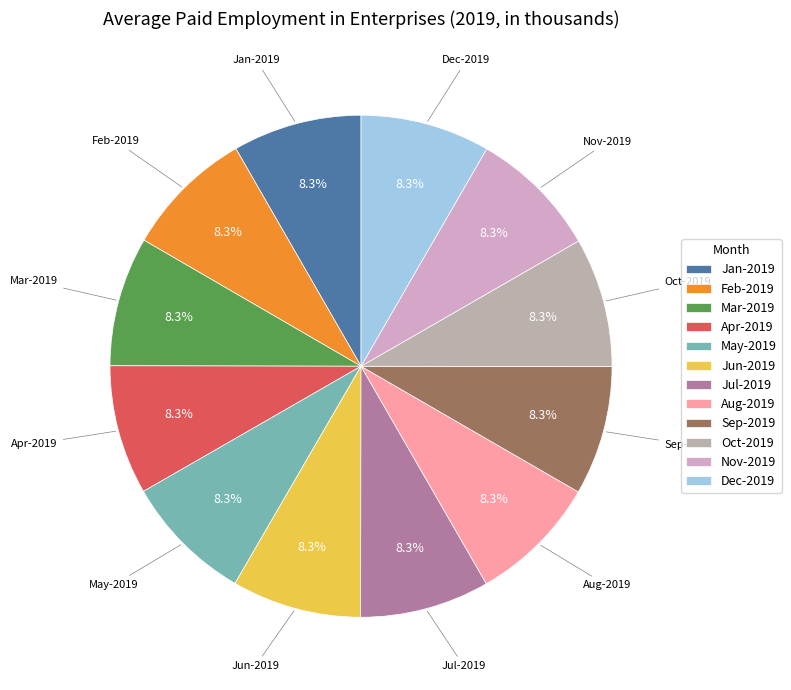

Is Feb-2019 the majority of the pie?

No